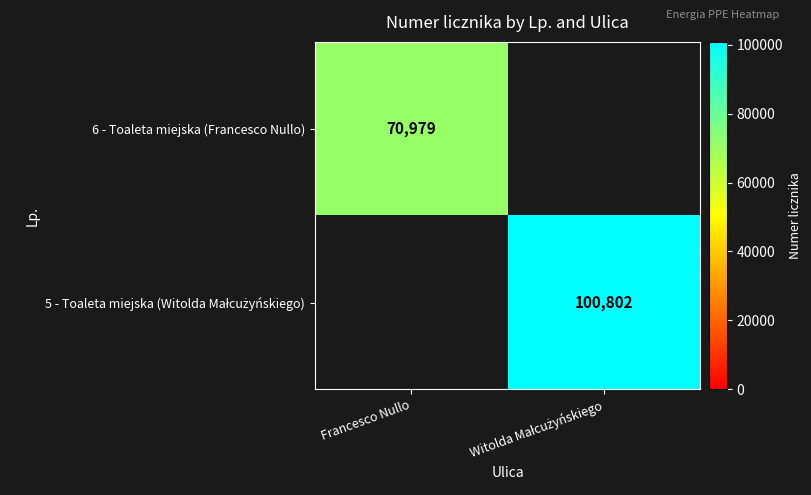

The 6 - Toaleta miejska (Francesco Nullo) series shows 39278 at Francesco Nullo. True or false?

False